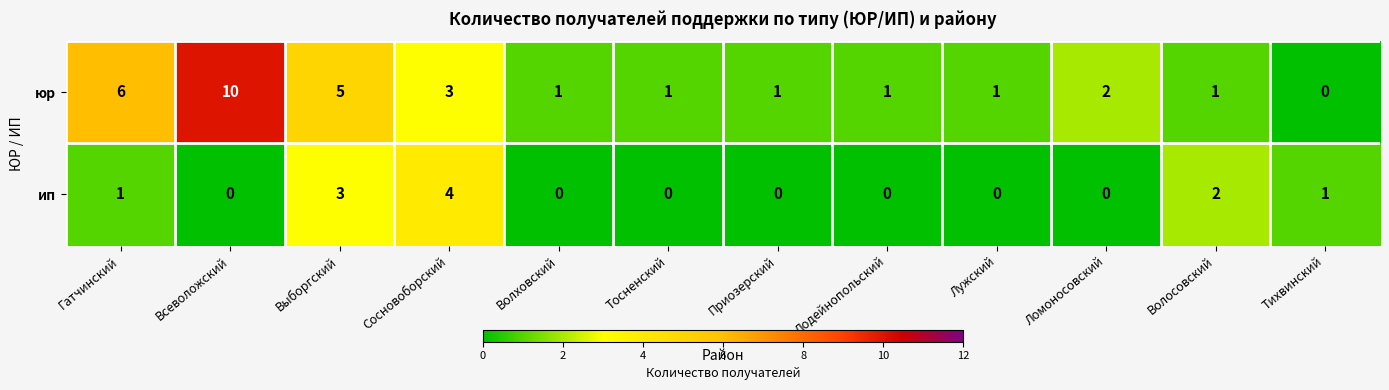

Where does the юр series first go above 1?

Гатчинский